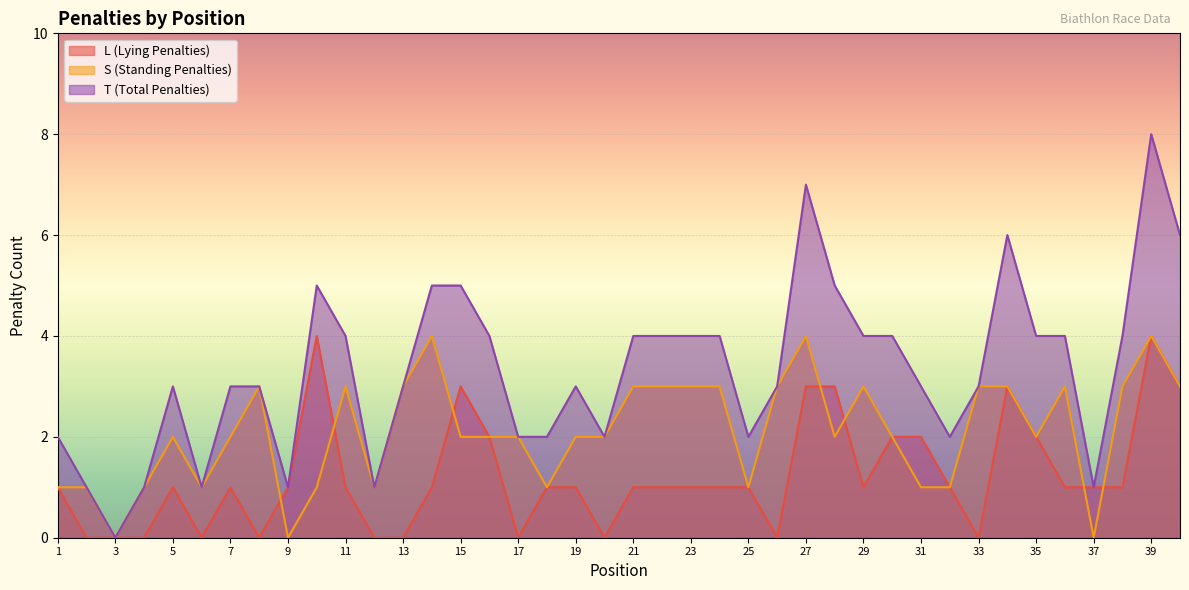

How many interior local valleys does the S (Standing Penalties) series have?

9